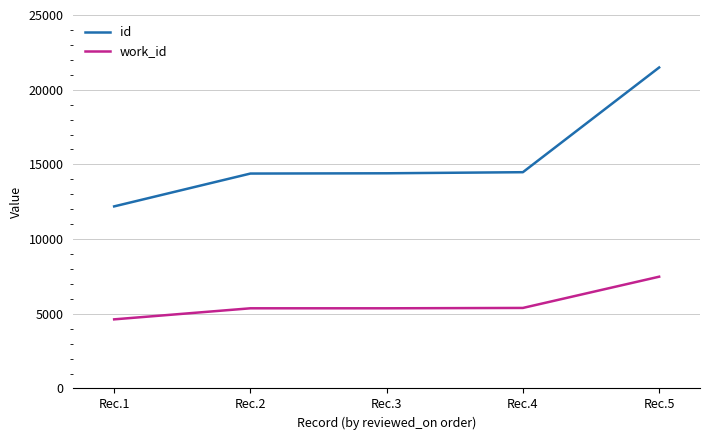

Is it true that id equals 14404 at Rec.3?

True